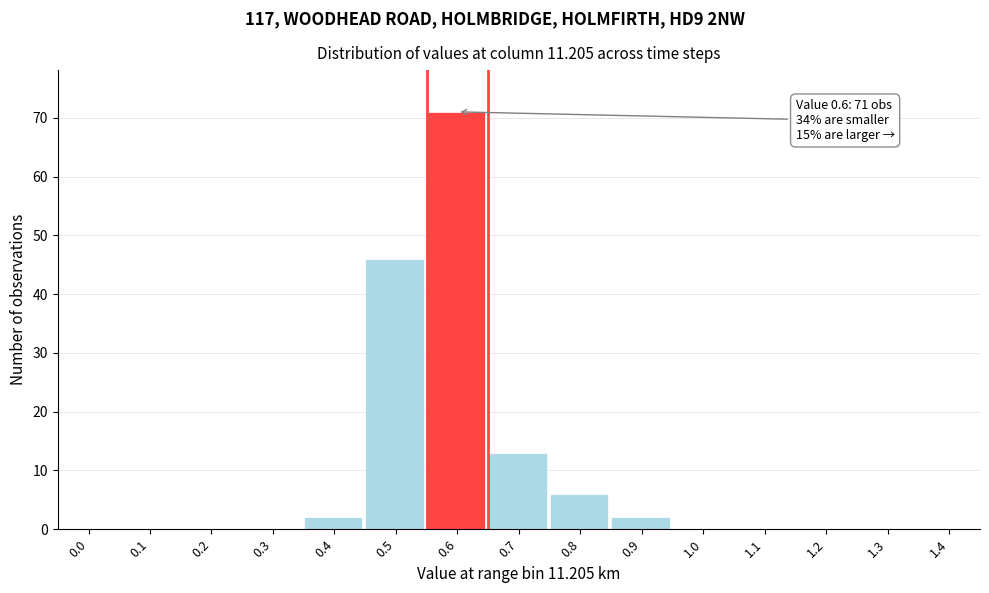

Reading left to right, extract all data points from this chart.

0.0=0	0.1=0	0.2=0	0.3=0	0.4=2	0.5=46	0.6=71	0.7=13	0.8=6	0.9=2	1.0=0	1.1=0	1.2=0	1.3=0	1.4=0